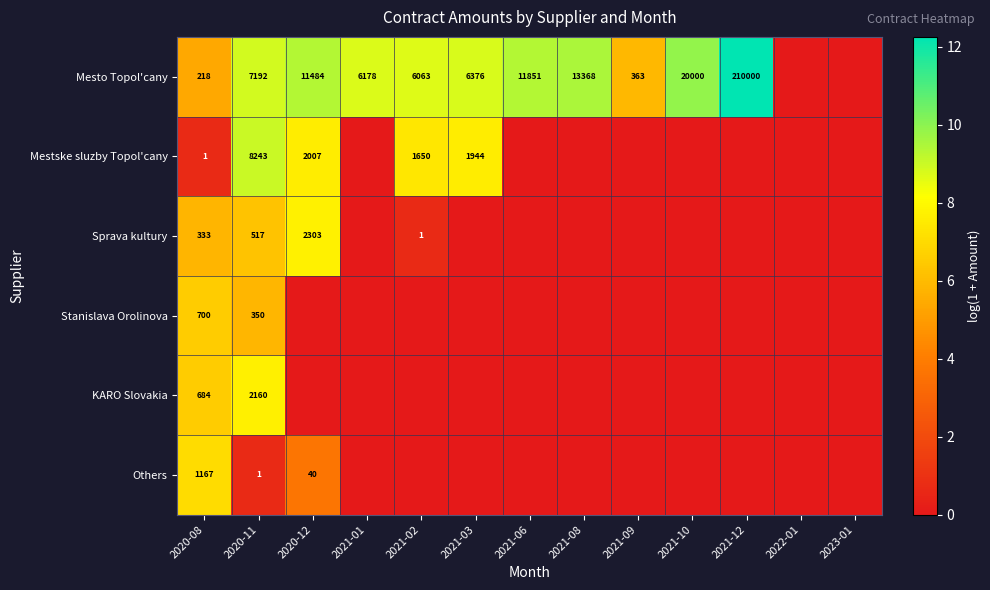

What is the difference between the highest and lowest values at 2021-10?

9.9